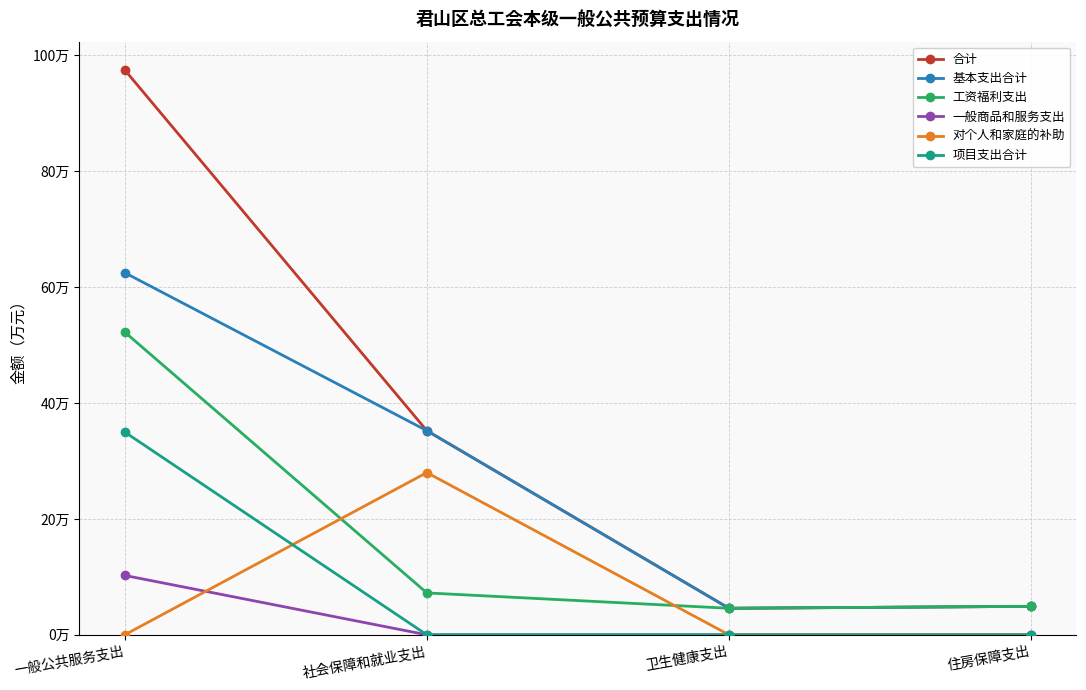

Which has a higher value, 一般公共服务支出 or 社会保障和就业支出?

一般公共服务支出